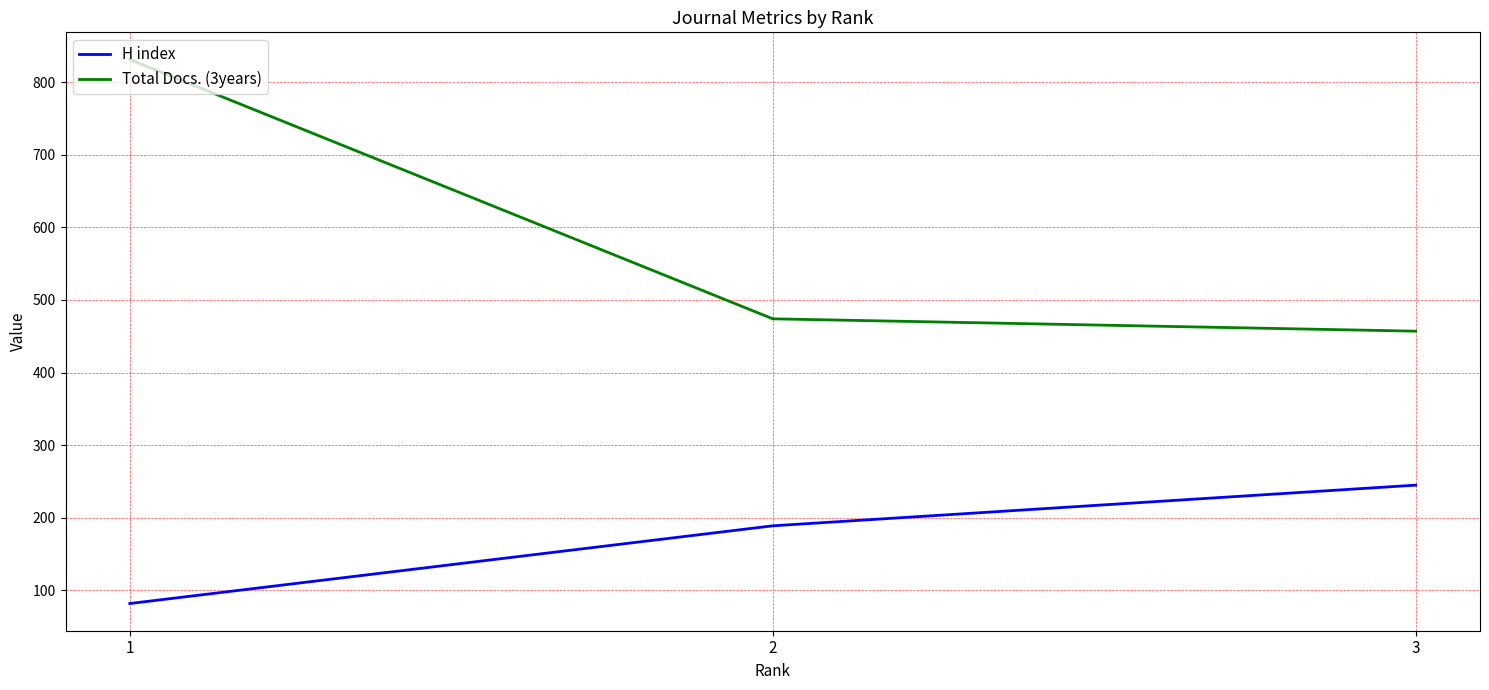

What is the sum of all Total Docs. (3years) values?

1762